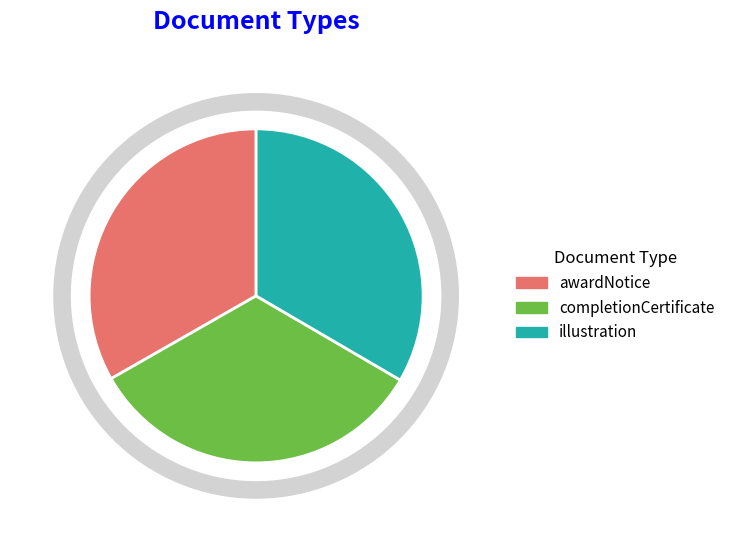

How many segments does this pie chart have?

3